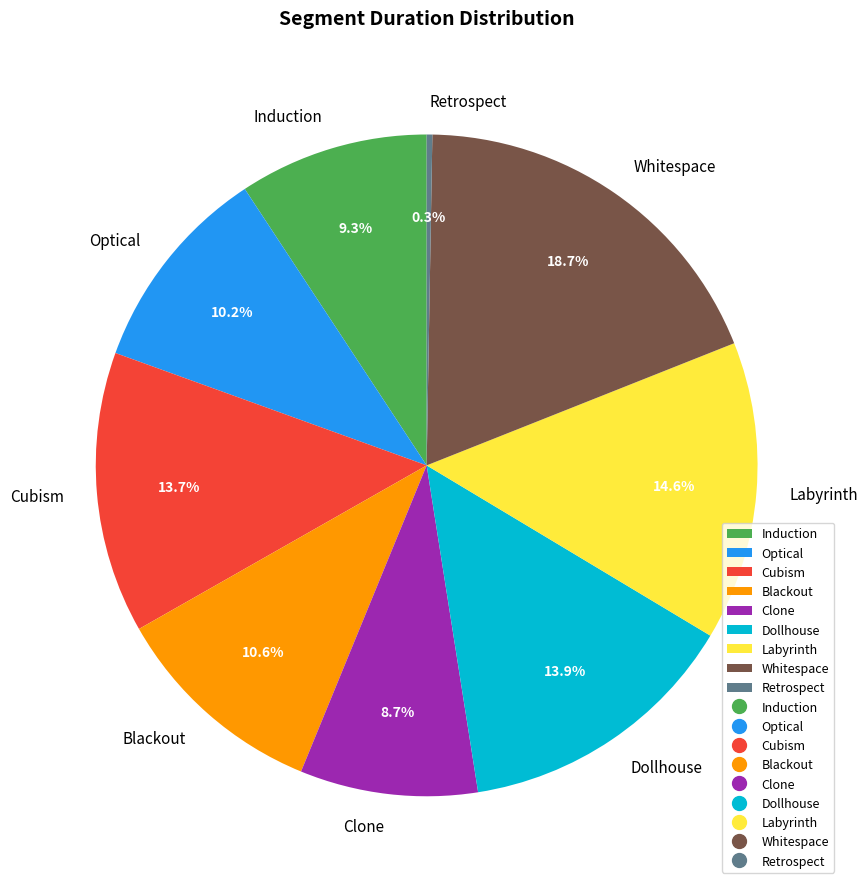

Is it true that Induction is 4% of the pie?

False